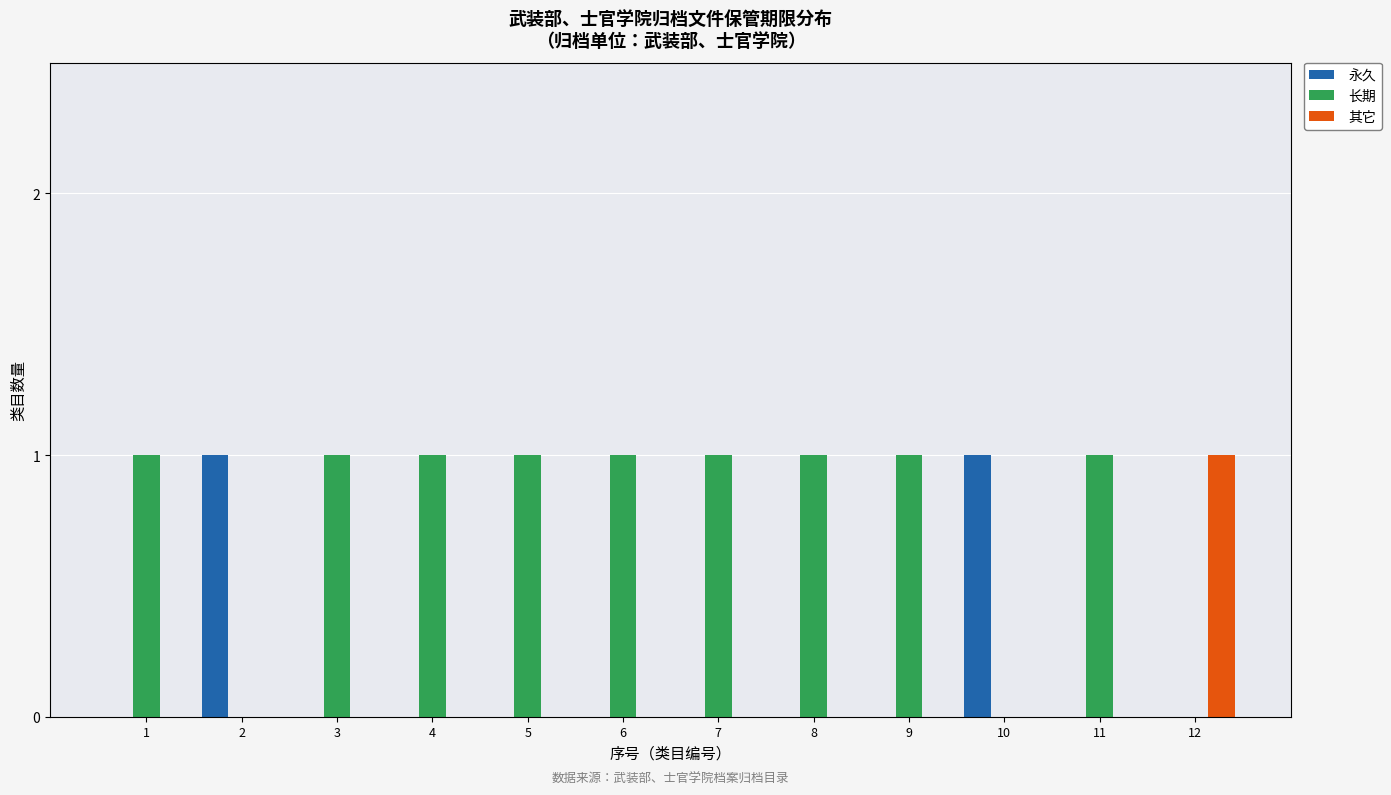

Which series has the largest total across all categories?

长期